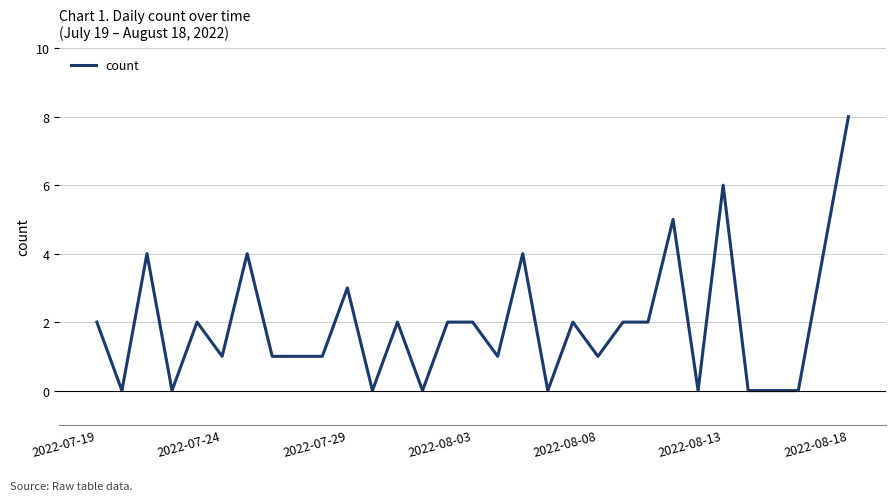

What is the maximum value shown in the chart?

8